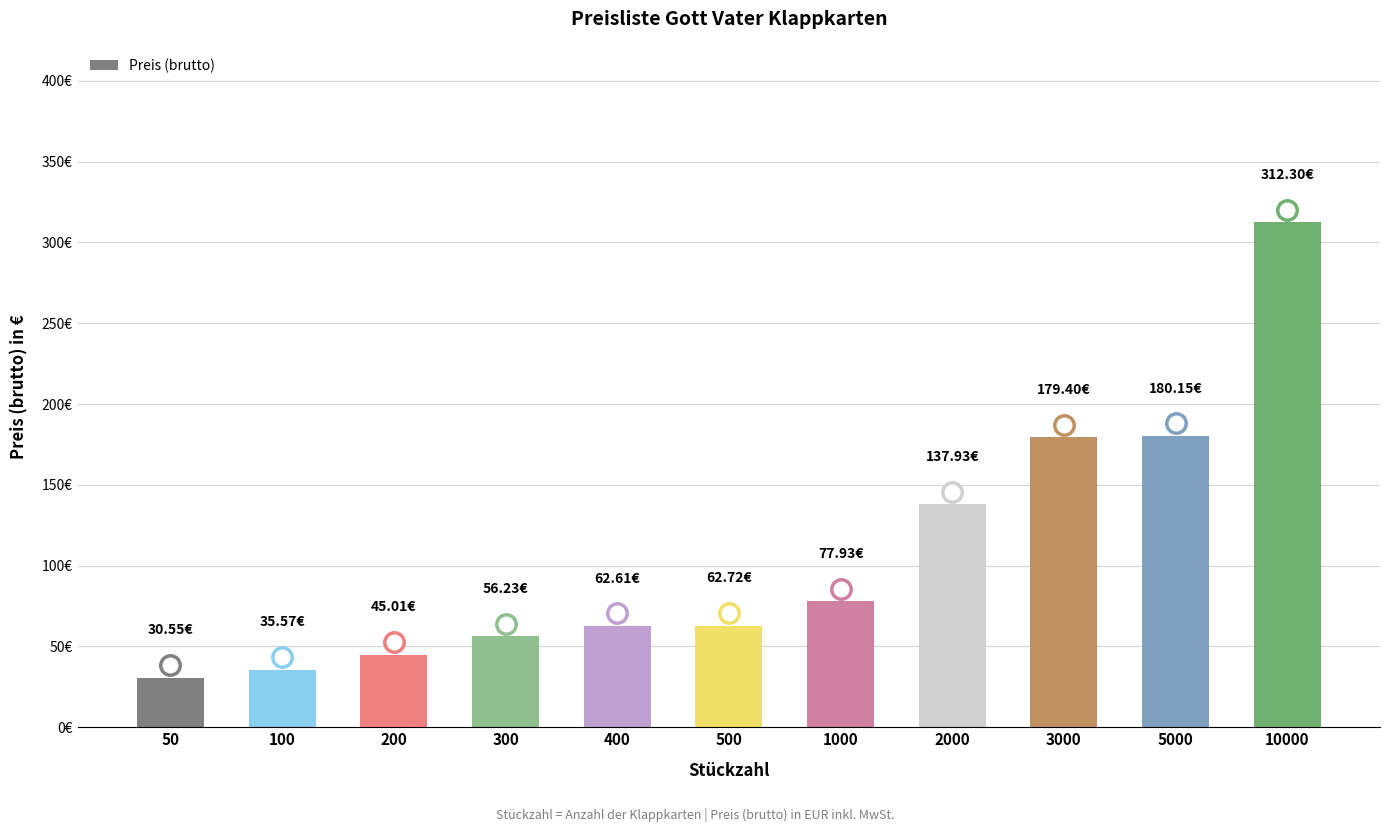

What is the sum of the values at 300 and 50?

86.8